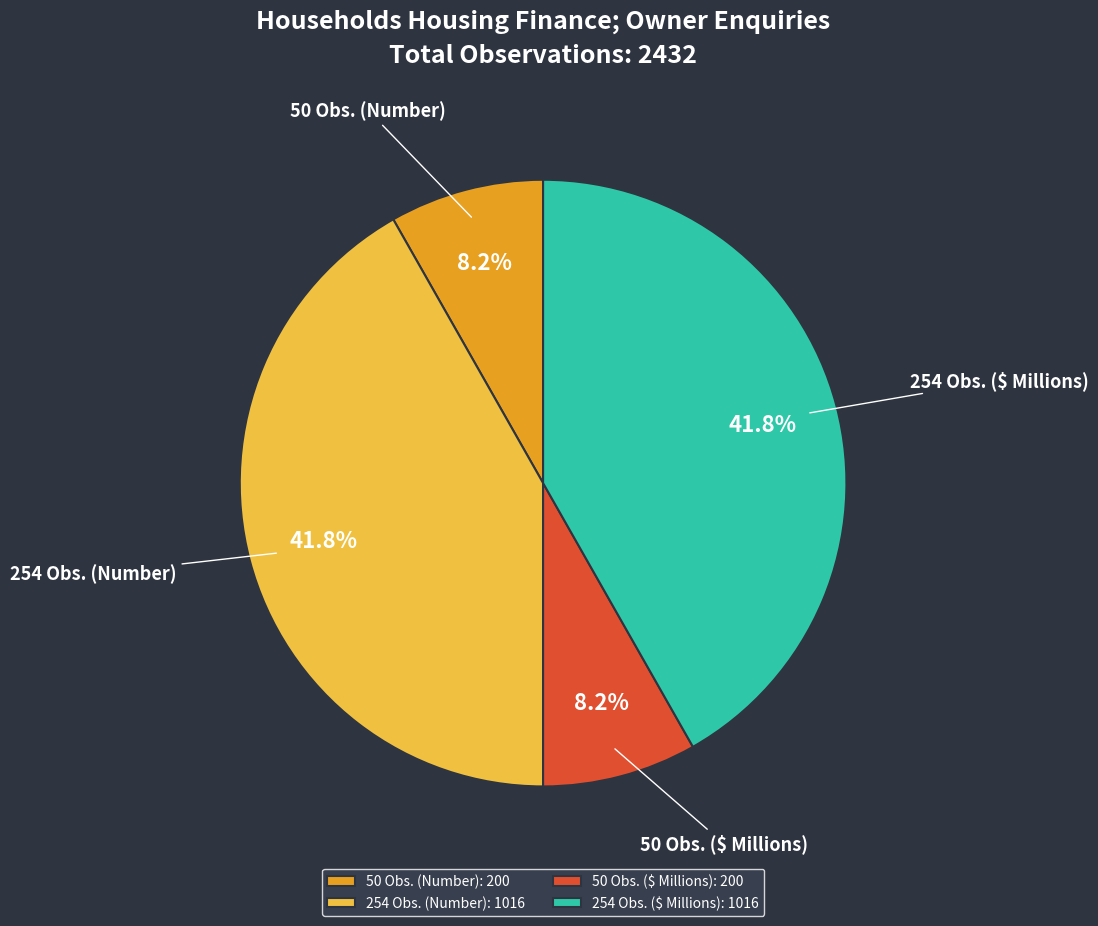

How many segments does this pie chart have?

4